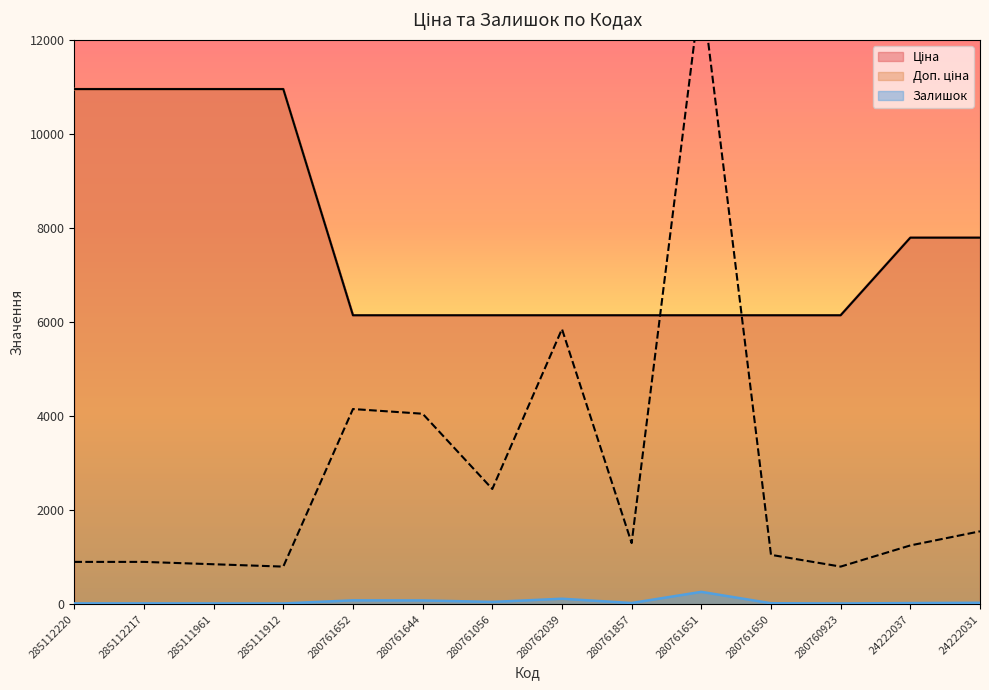

What is the label of the 13th point from the left?

24222037